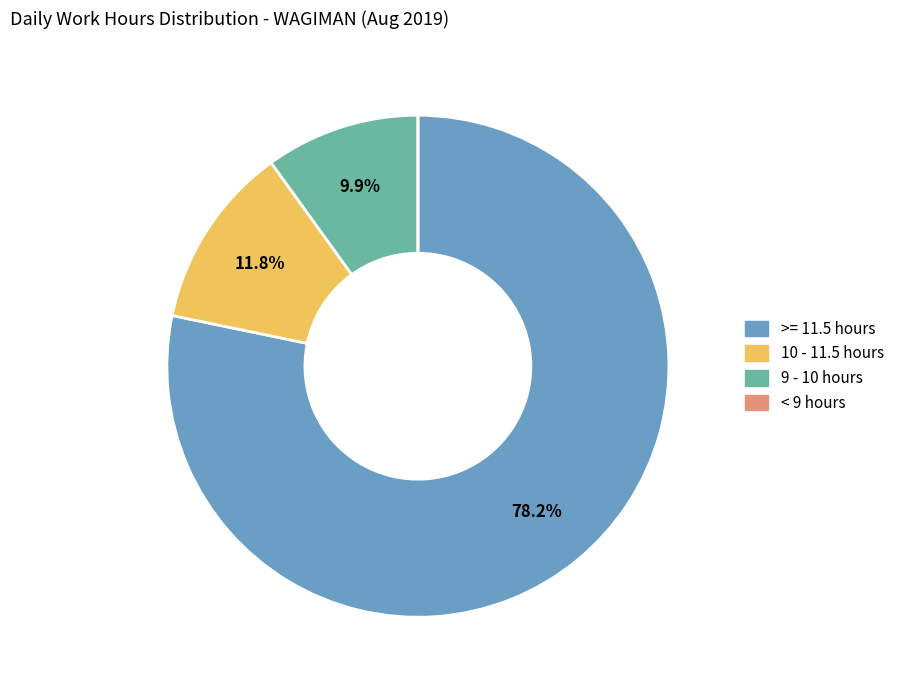

Is there a majority slice in this chart?

Yes